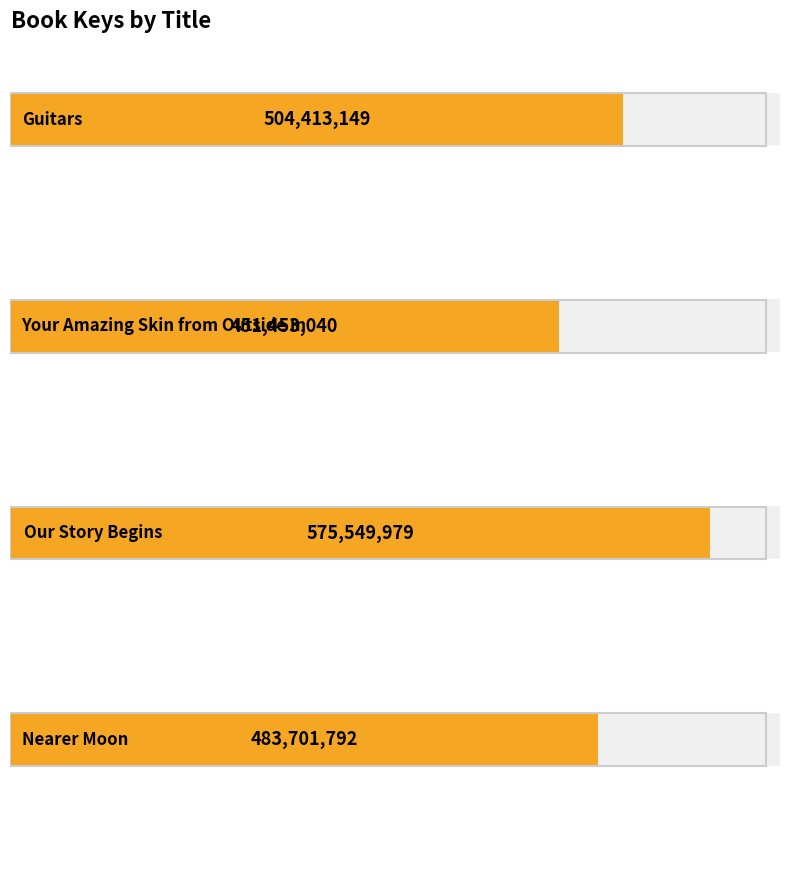

Reading left to right, transcribe all the data shown in this chart.

504413149	451453040	575549979	483701792